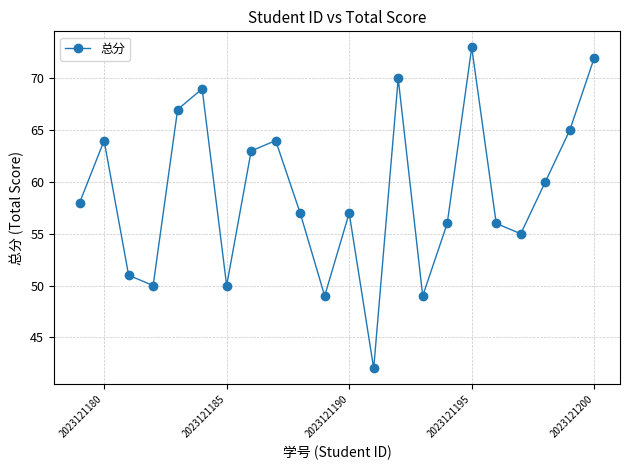

What is the difference between the maximum and minimum values?

31